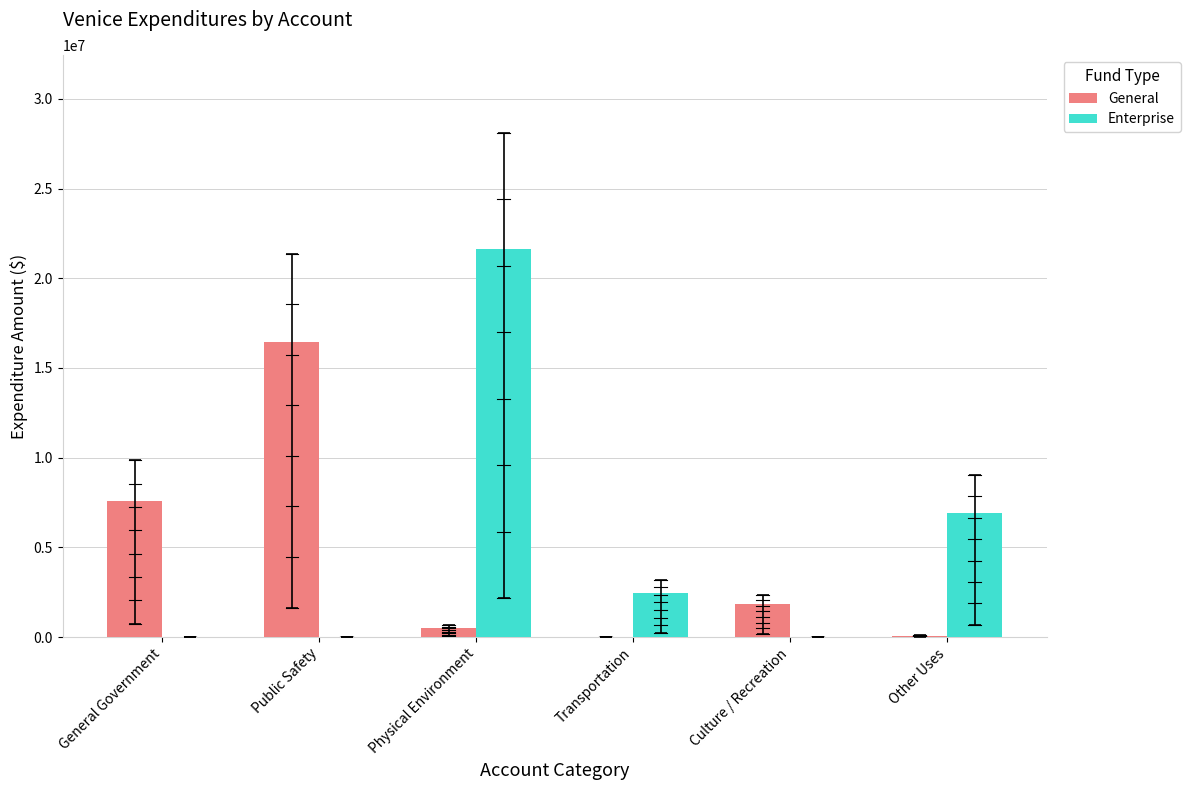

Which series changed the most between General Government and Public Safety?

General